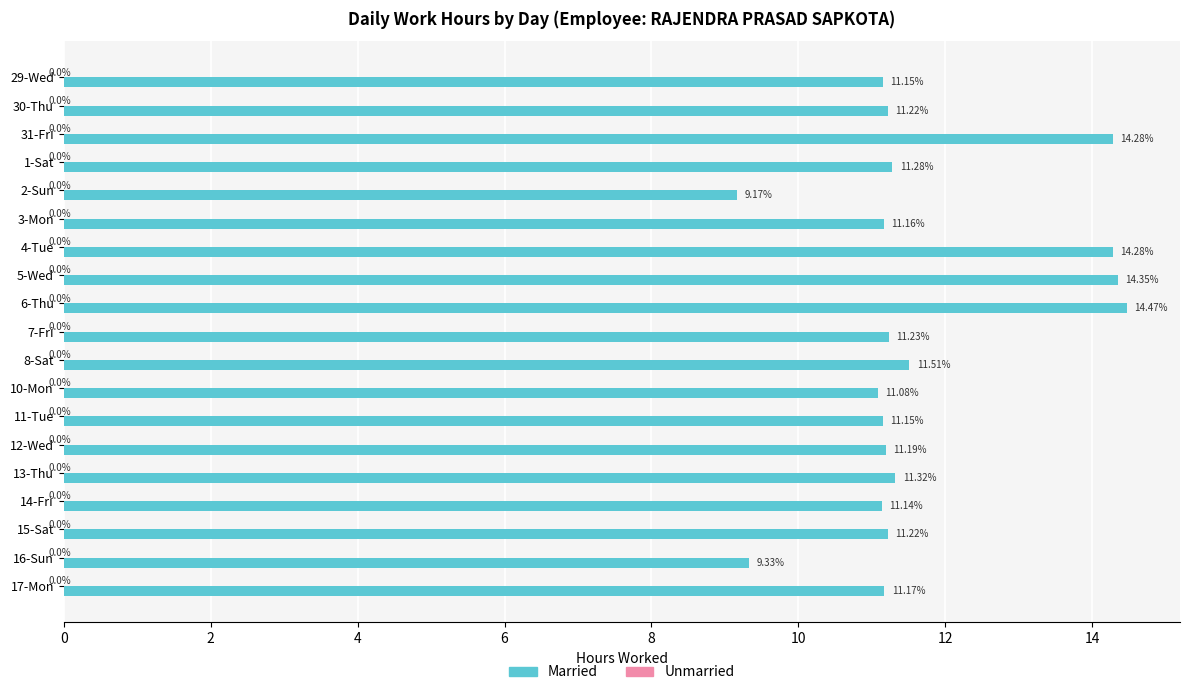

How many bars are there in total?

19